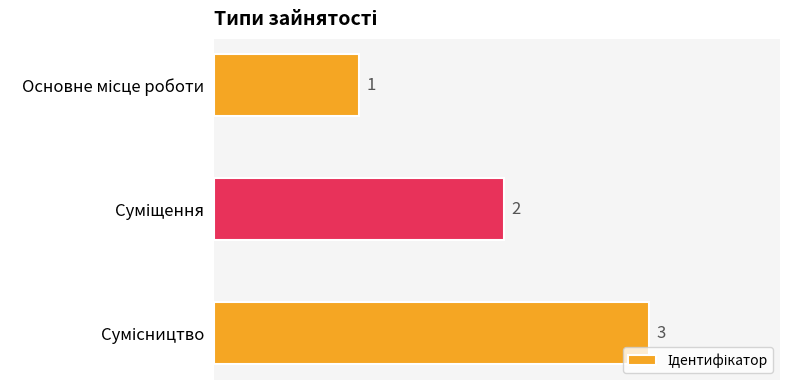

What is the sum of all values?

6